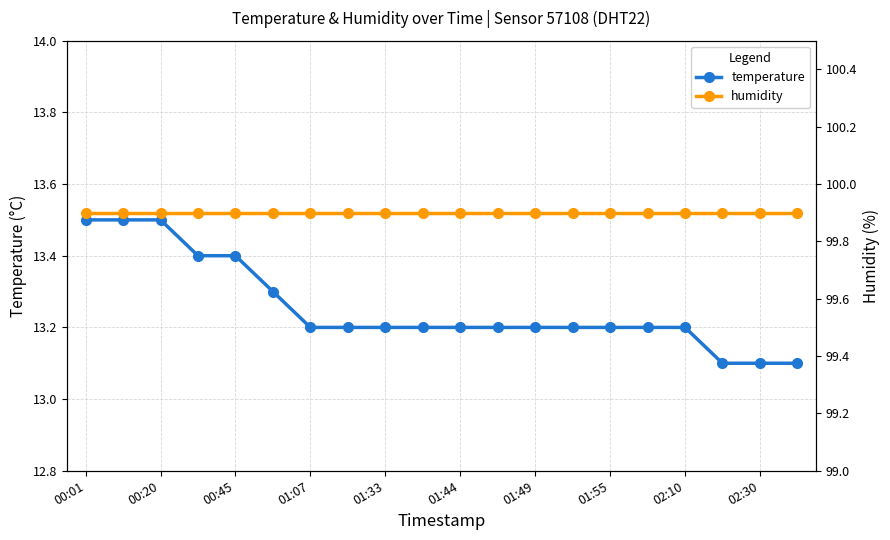

How many lines are shown in the chart?

2